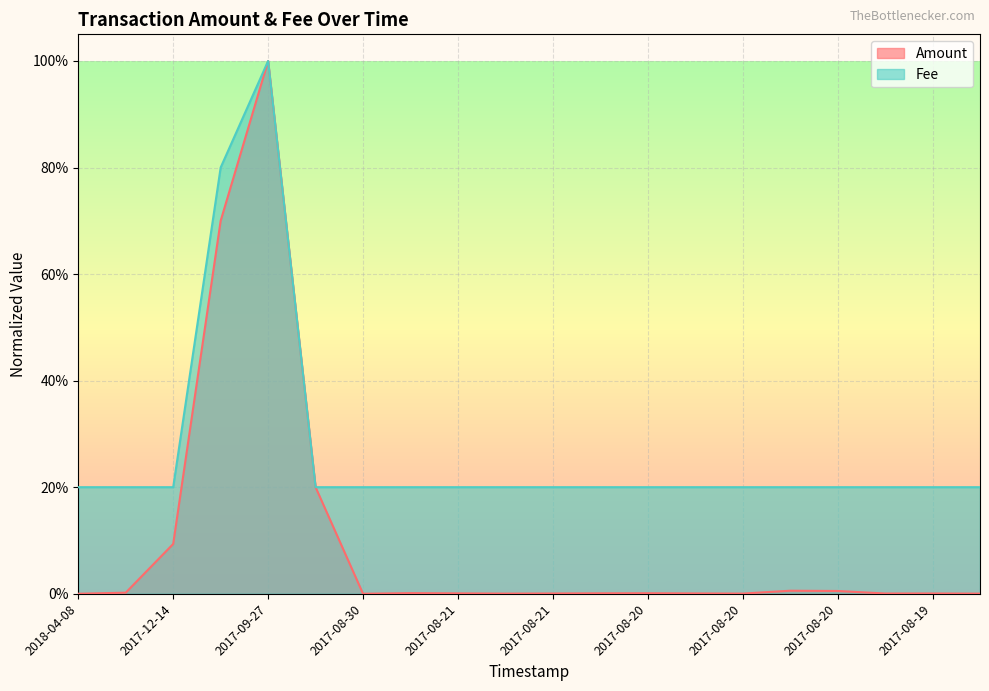

How many data points does each series have?

20